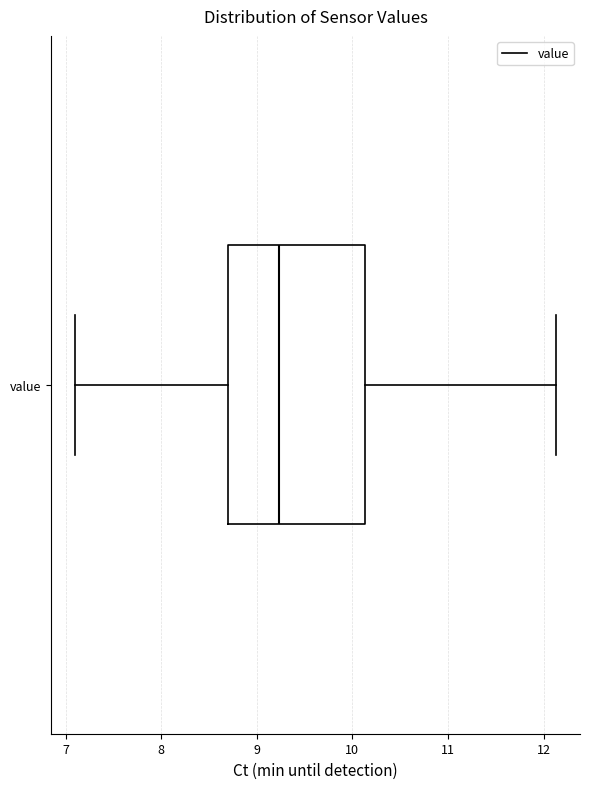

Where is the left edge of the box for value on the x-axis? The values are not printed on the chart, so give them approximately, as read against the axis.

8.7